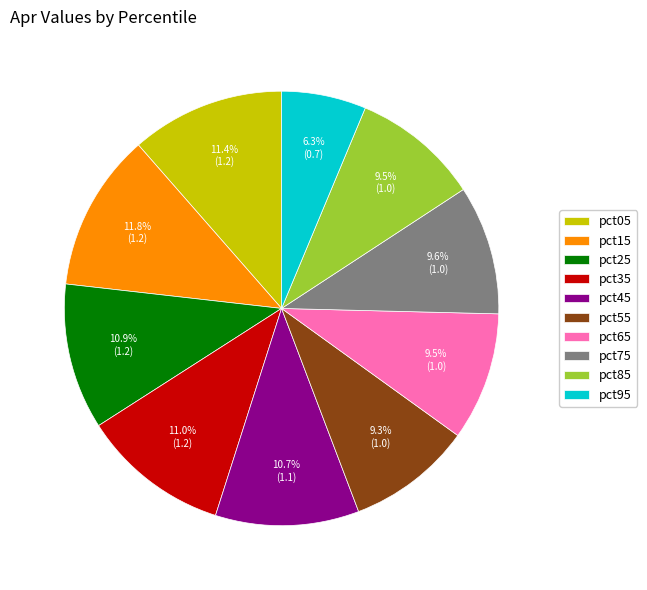

What is the smallest slice in the pie chart?

pct95